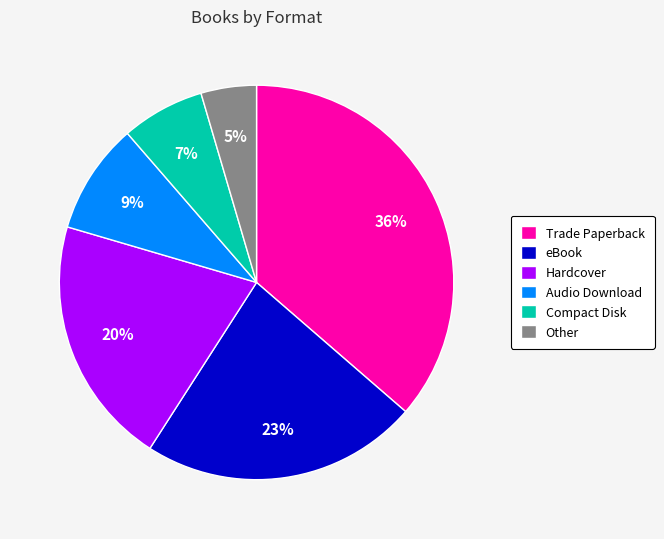

Rank the categories by value from lowest to highest.

Other, Compact Disk, Audio Download, Hardcover, eBook, Trade Paperback